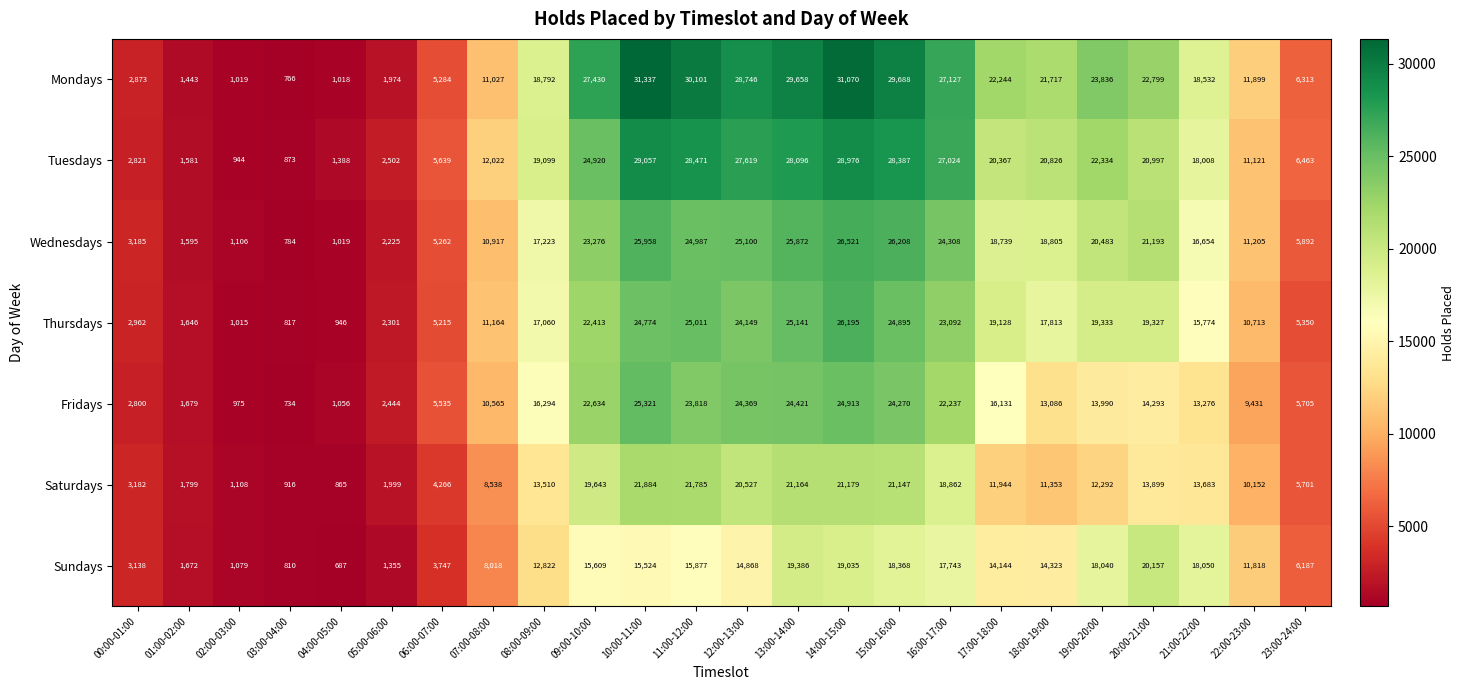

What is the difference between the highest and lowest values at 14:00-15:00?

12035